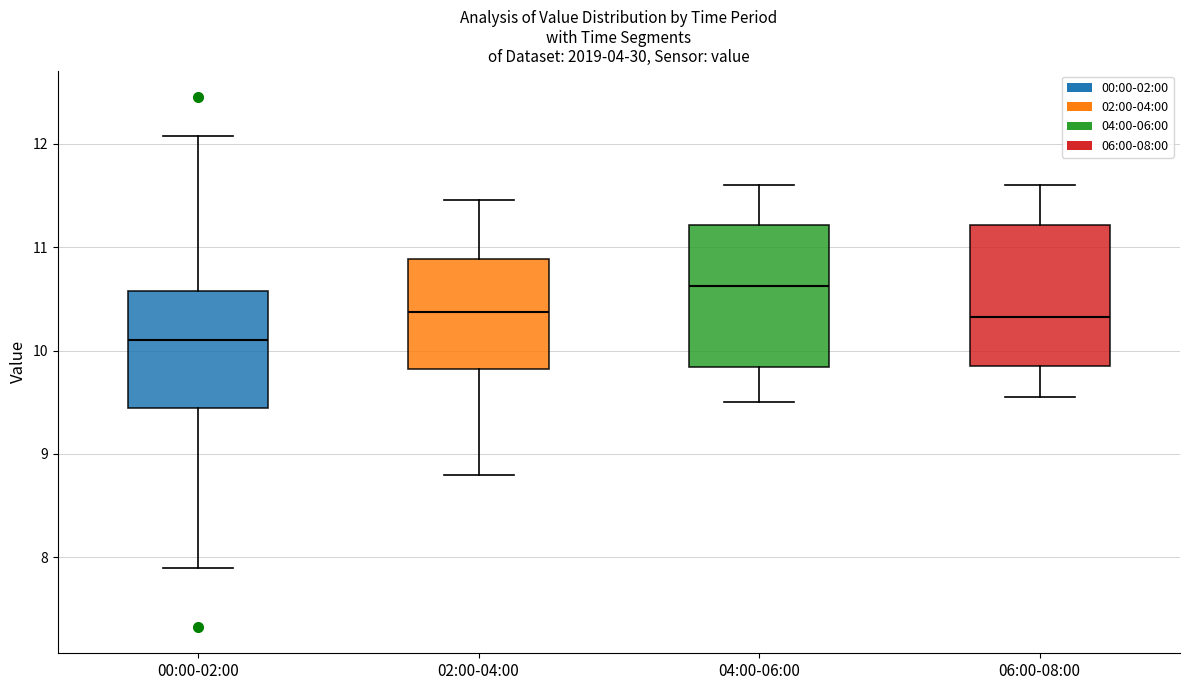

Where is the upper edge of the box for 02:00-04:00 on the y-axis? The values are not printed on the chart, so give them approximately, as read against the axis.

10.9